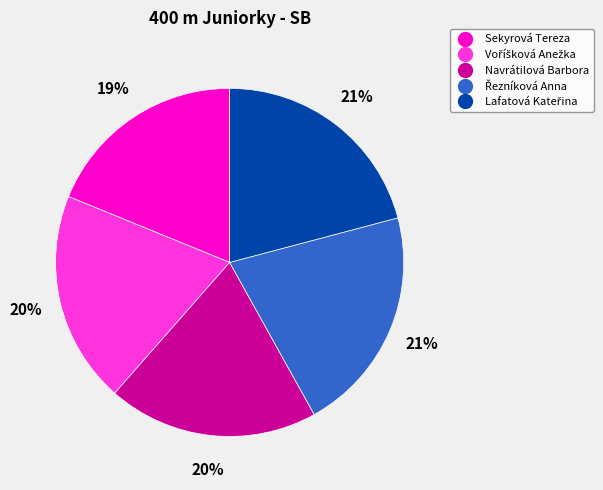

To the nearest percent, what is the average slice percentage?

20%